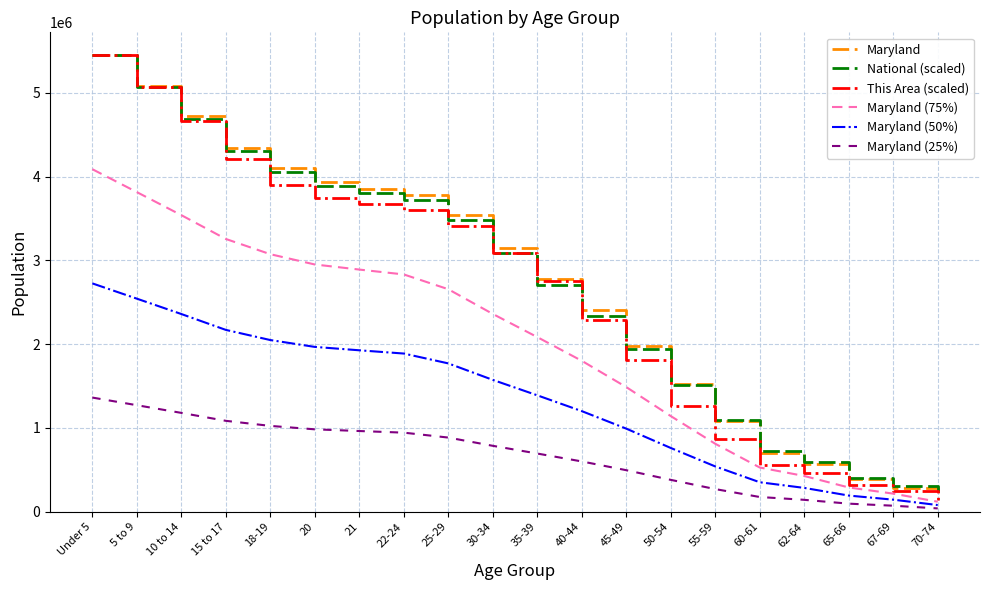

What is the difference between the second highest and minimum values in the National (scaled) series?

4898389.5